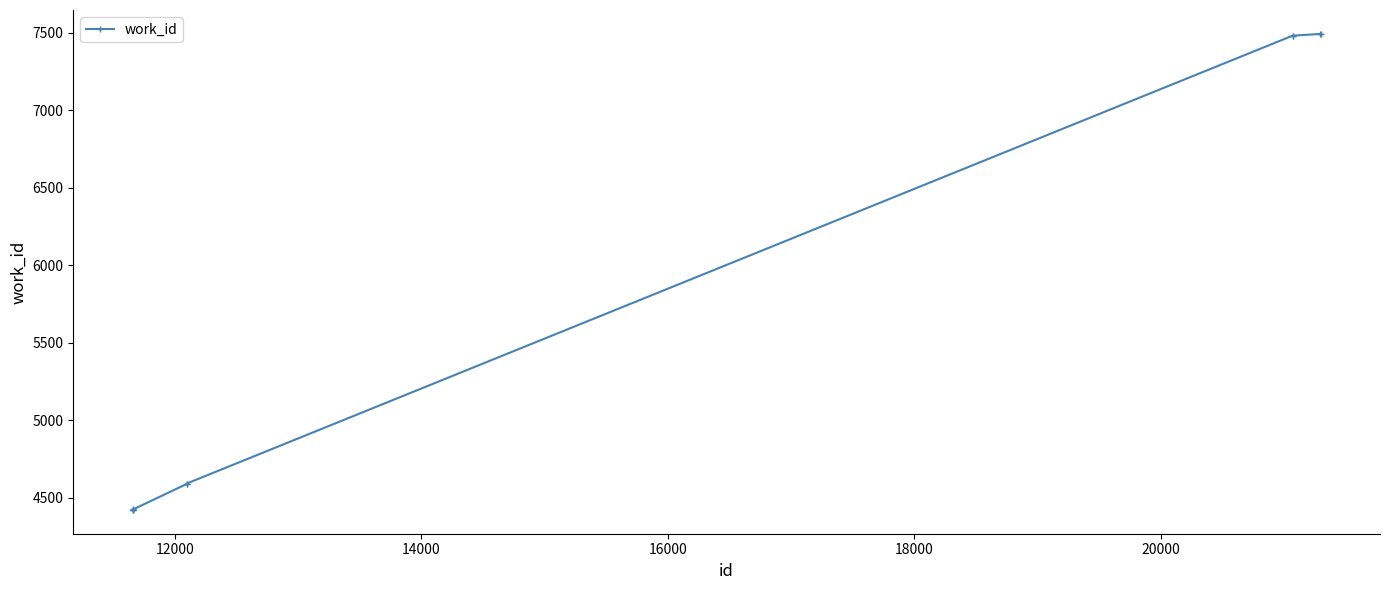

What is the greatest value displayed?

7494